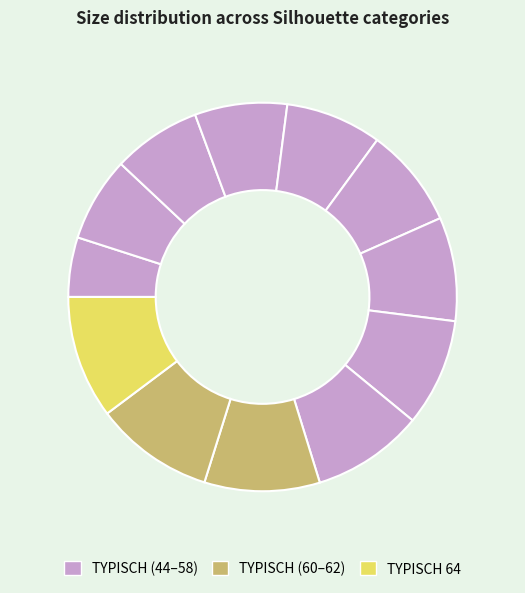

How many segments does this pie chart have?

12